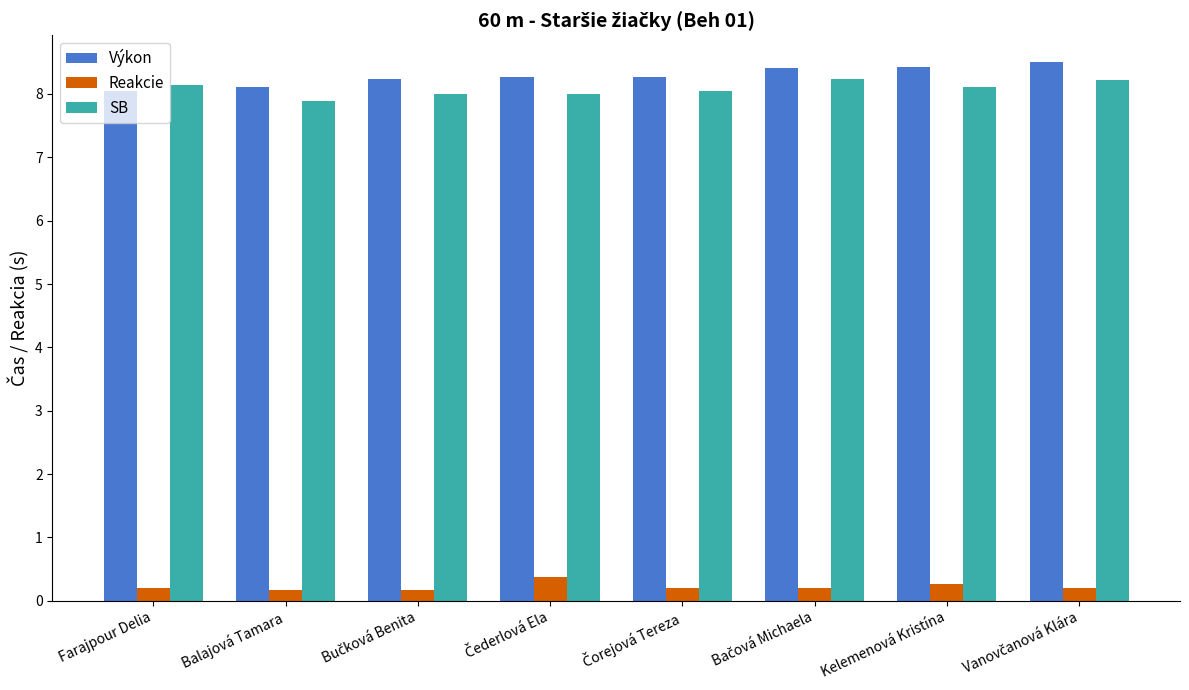

What is the maximum value for SB?

8.2